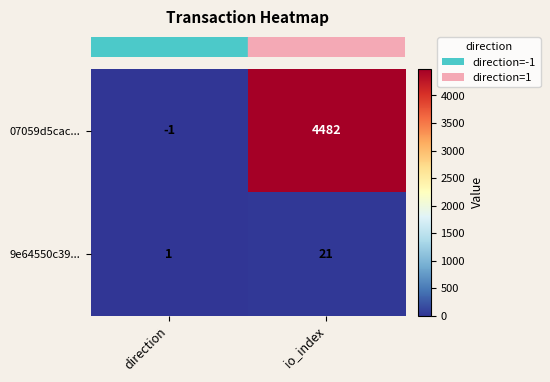

Reading left to right, list all the values displayed in this chart.

07059d5cac...: -1	4482
9e64550c39...: 1	21